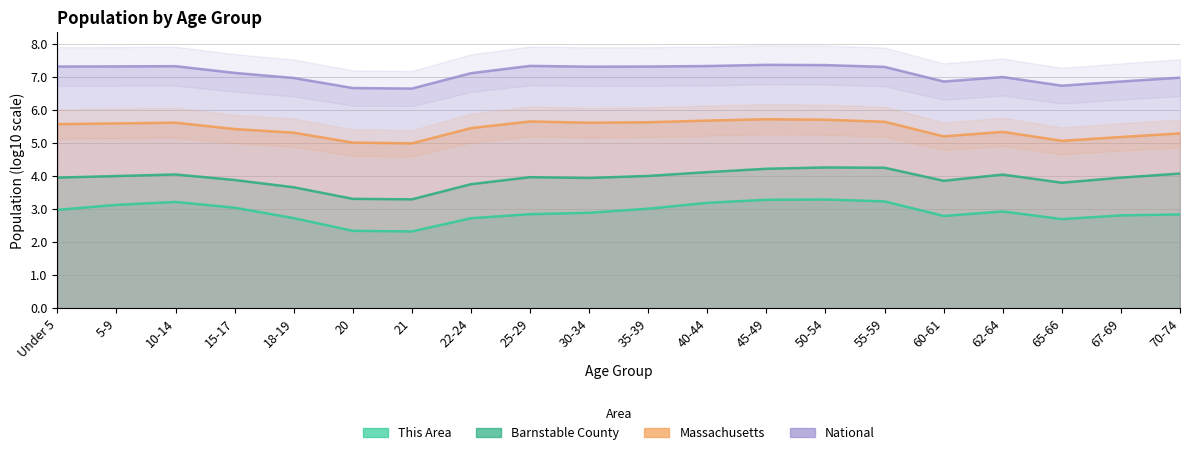

Which category has the highest value in the National series?

45-49